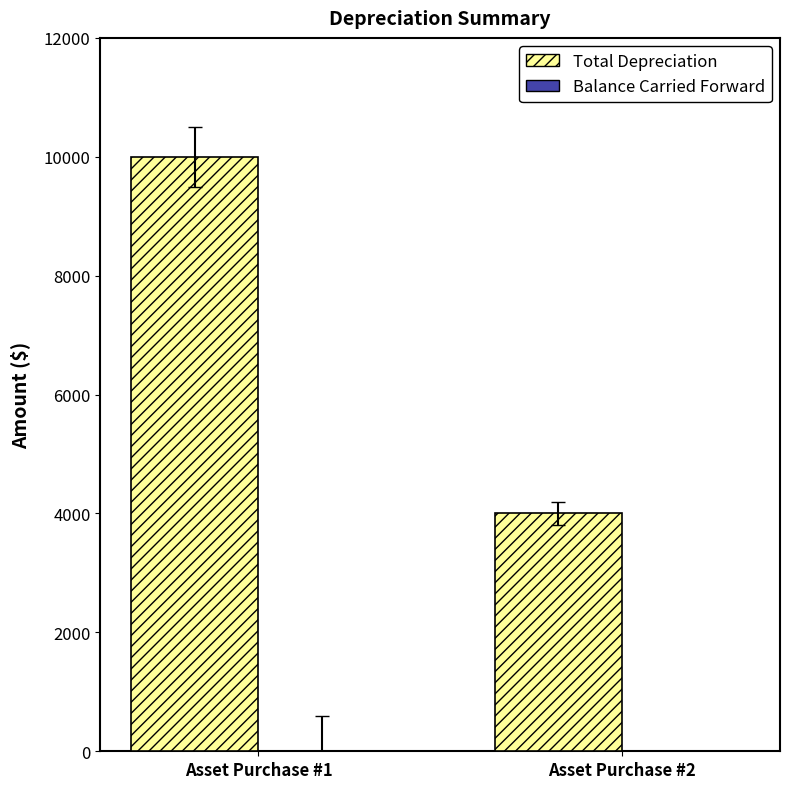

Rank the categories by value from lowest to highest.

Asset Purchase #2, Asset Purchase #1